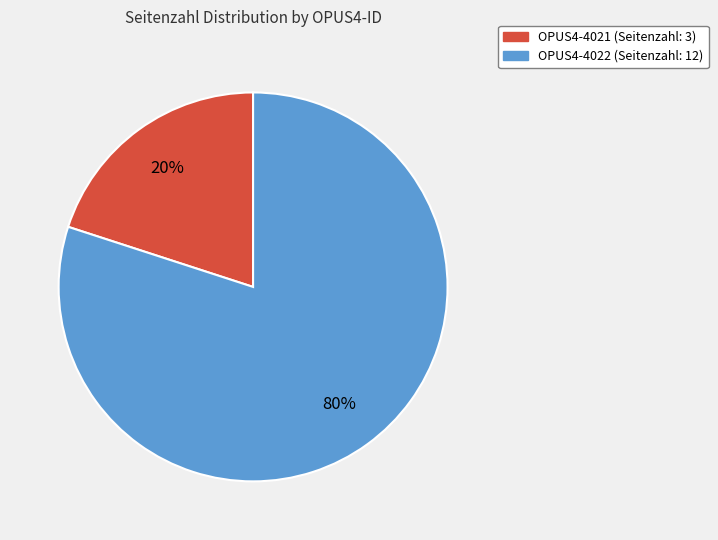

What is the majority slice?

OPUS4-4022